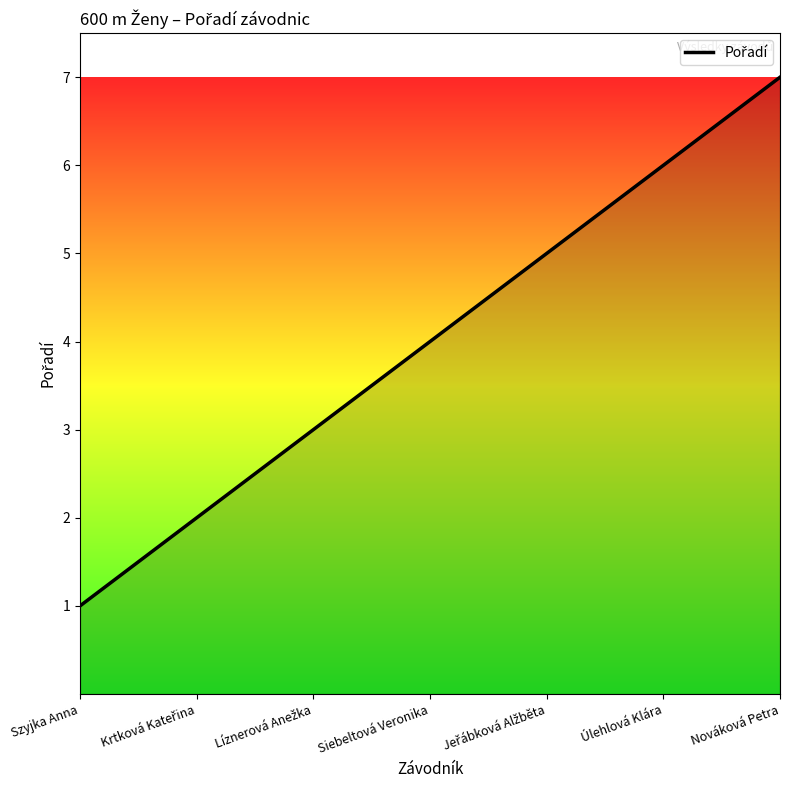

Which has a higher value, Nováková Petra or Úlehlová Klára?

Nováková Petra